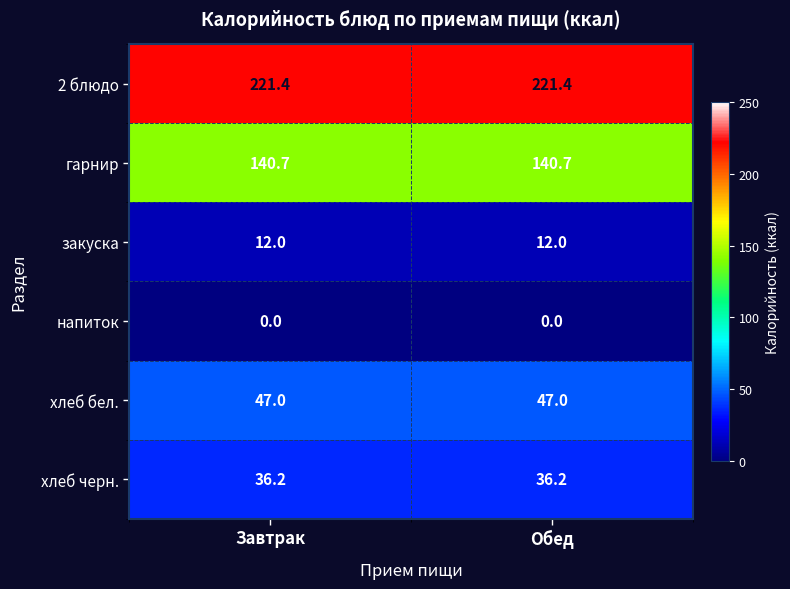

Rank the series at Завтрак from highest to lowest value.

2 блюдо, гарнир, хлеб бел., хлеб черн., закуска, напиток